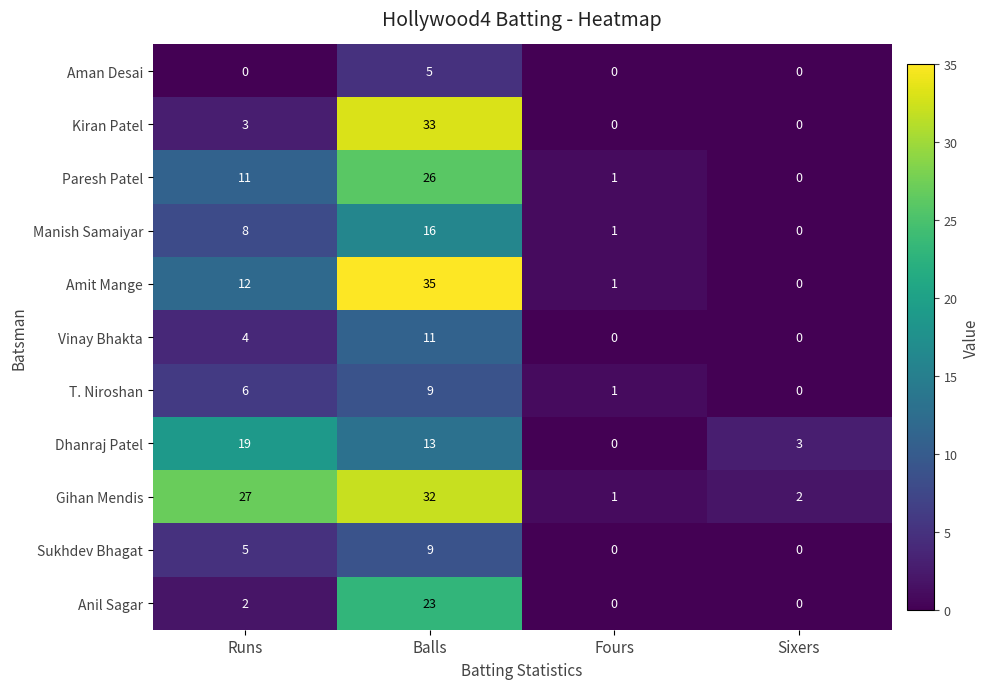

The Paresh Patel series shows 11 at Runs. True or false?

True